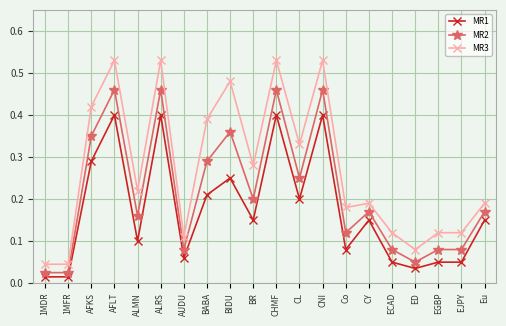

Which series has the widest spread of values?

MR3